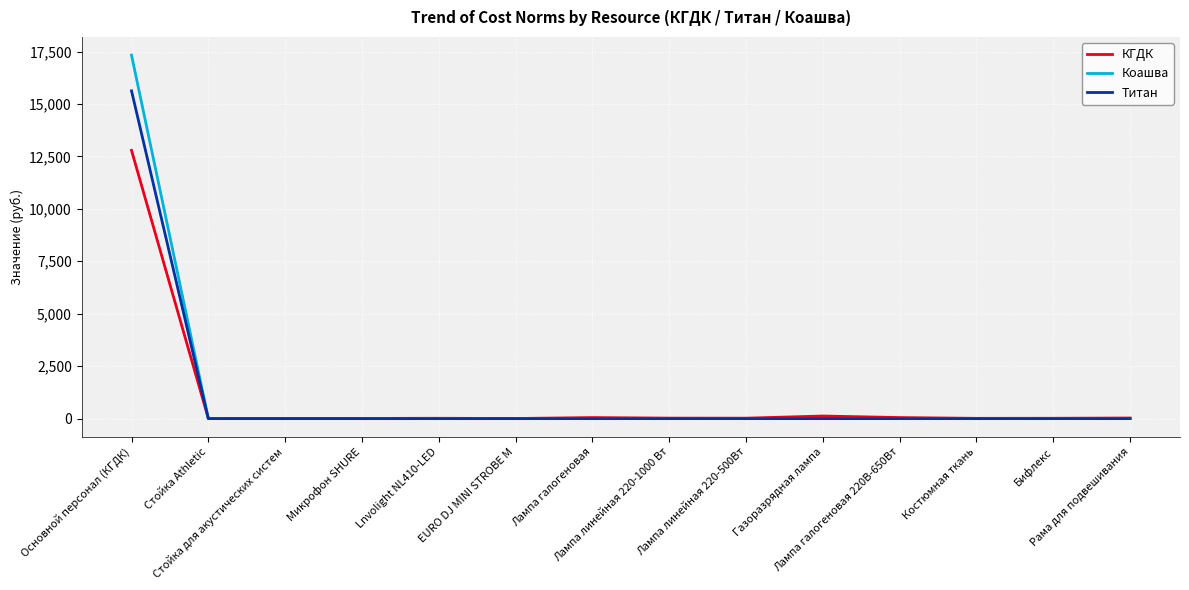

Which series ends up on top after the final intersection of Коашва and КГДК?

КГДК